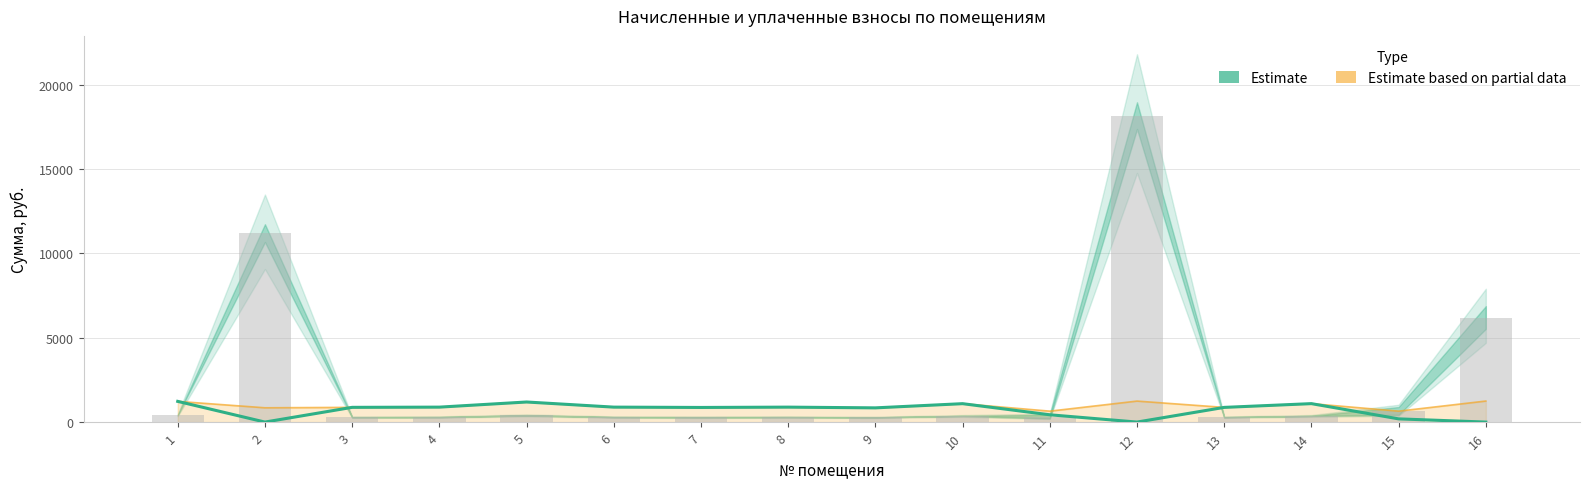

Which label corresponds to the smallest value in the chart?

2